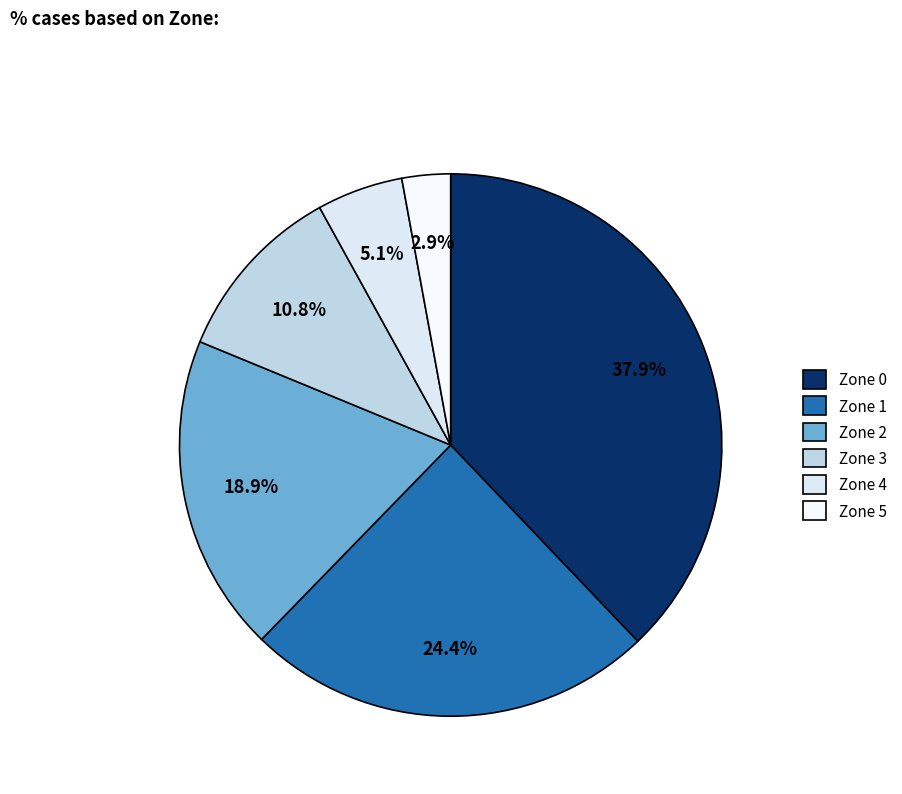

What percentage is the Zone 3 slice, to the nearest percent?

11%